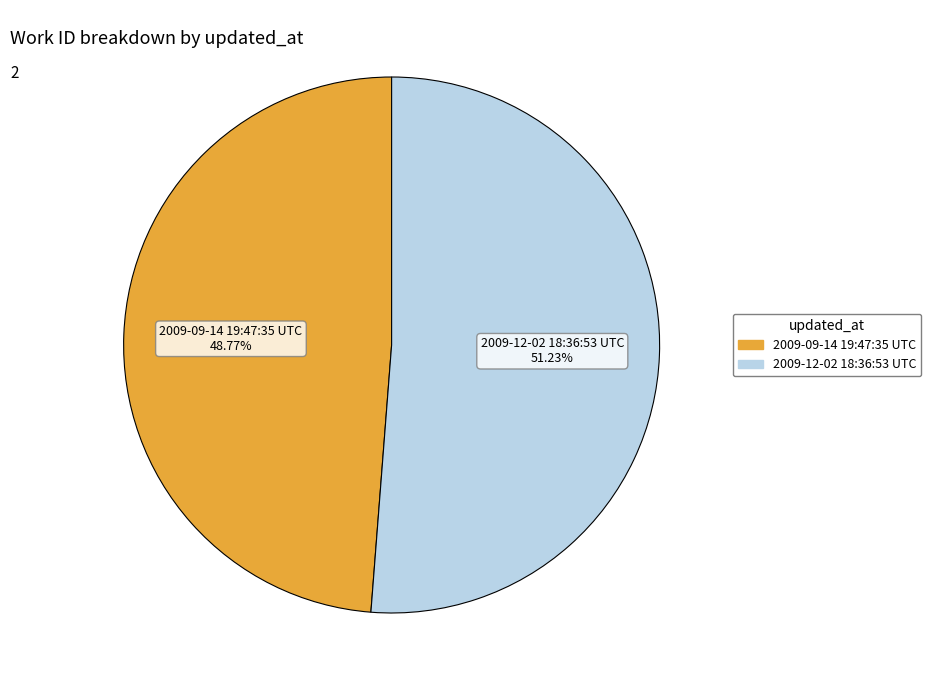

Which slice is the largest?

2009-12-02 18:36:53 UTC